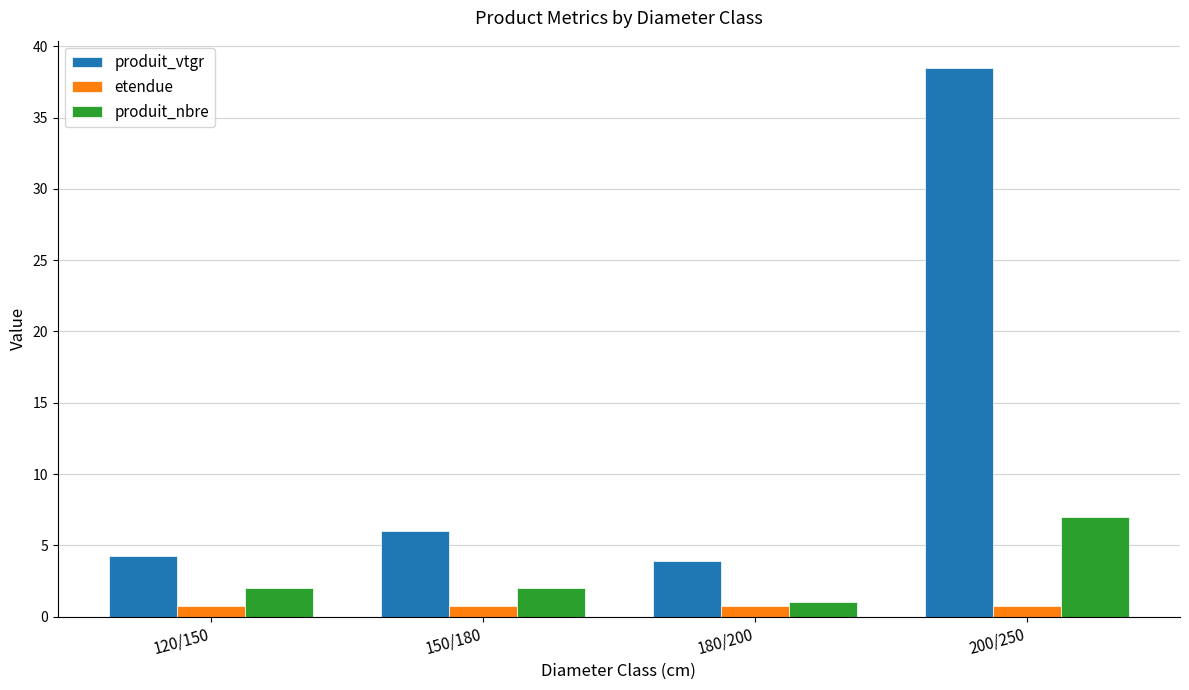

Is the value of etendue at 180/200 greater than the value of produit_vtgr at 200/250?

No